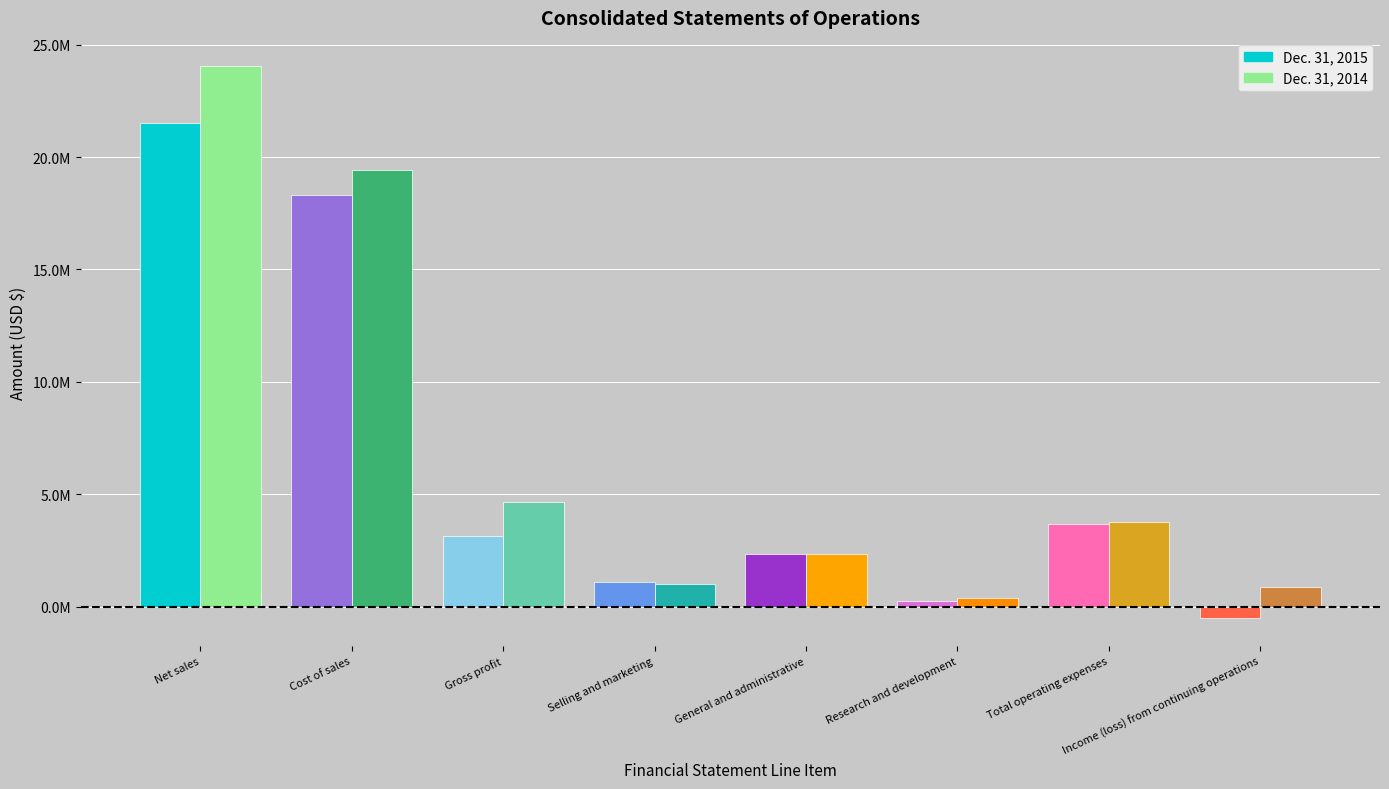

What is the minimum value for Dec. 31, 2014?

408867